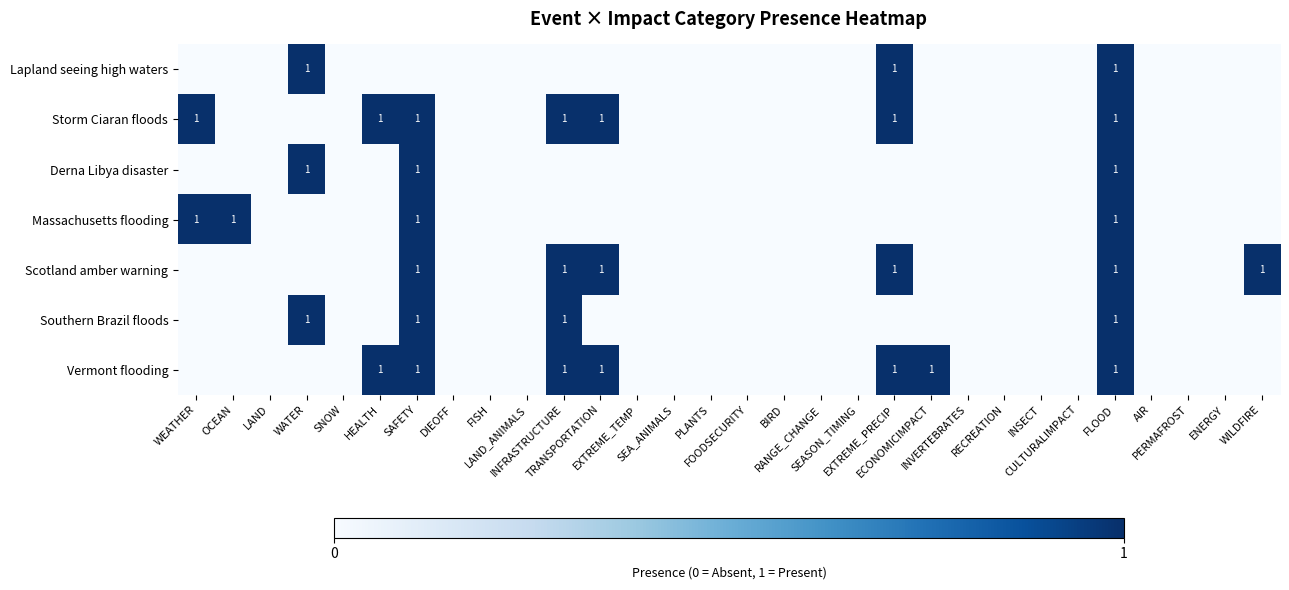

At which label is Vermont flooding closest to 0?

WEATHER